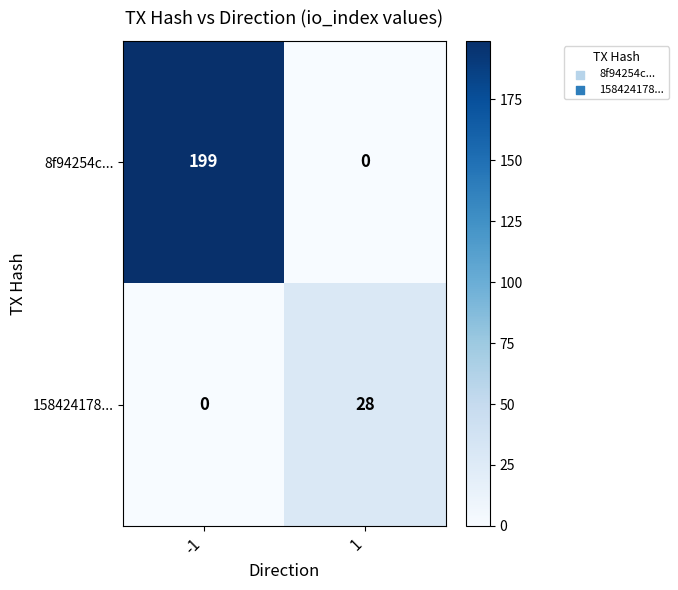

At 1, list the series in order from largest to smallest.

158424178..., 8f94254c...